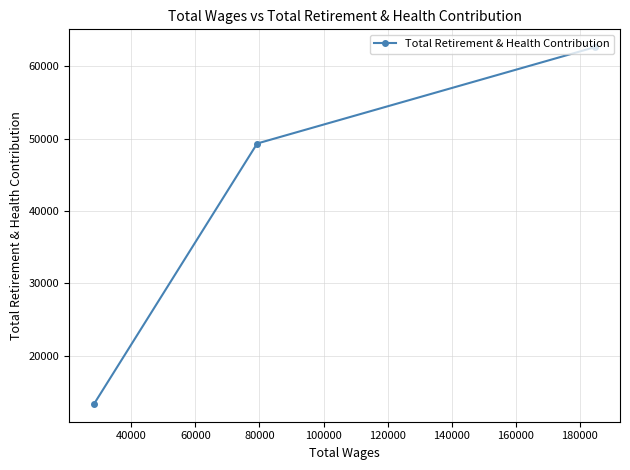

What is the value of the 1st point from the left?

13331